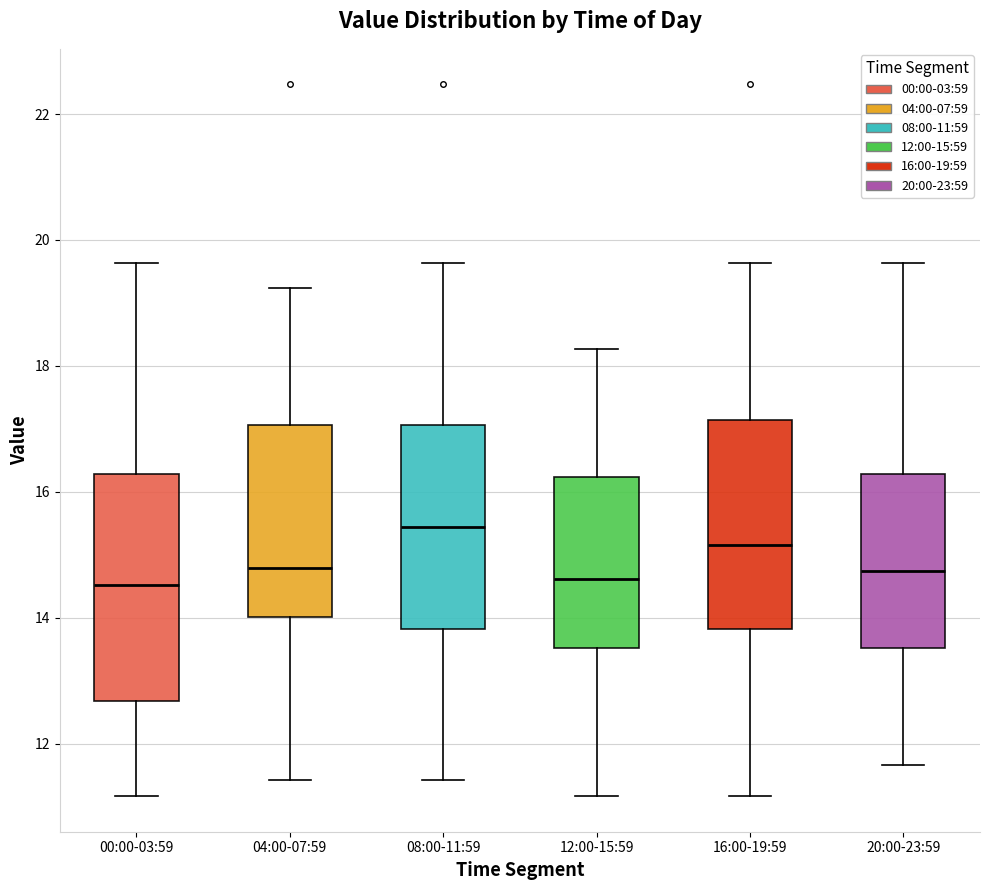

Reading left to right, read every box against the y-axis: the position of its median line, the range the box covers, and the ends of its whiskers. The values are not printed on the chart, so give them approximately, as read against the axis.

00:00-03:59: median 14.6, box 12.6 to 16.2, whiskers 11.2 to 19.6
04:00-07:59: median 14.8, box 14.0 to 17.0, whiskers 11.4 to 19.2
08:00-11:59: median 15.4, box 13.8 to 17.0, whiskers 11.4 to 19.6
12:00-15:59: median 14.6, box 13.6 to 16.2, whiskers 11.2 to 18.2
16:00-19:59: median 15.2, box 13.8 to 17.2, whiskers 11.2 to 19.6
20:00-23:59: median 14.8, box 13.6 to 16.2, whiskers 11.6 to 19.6